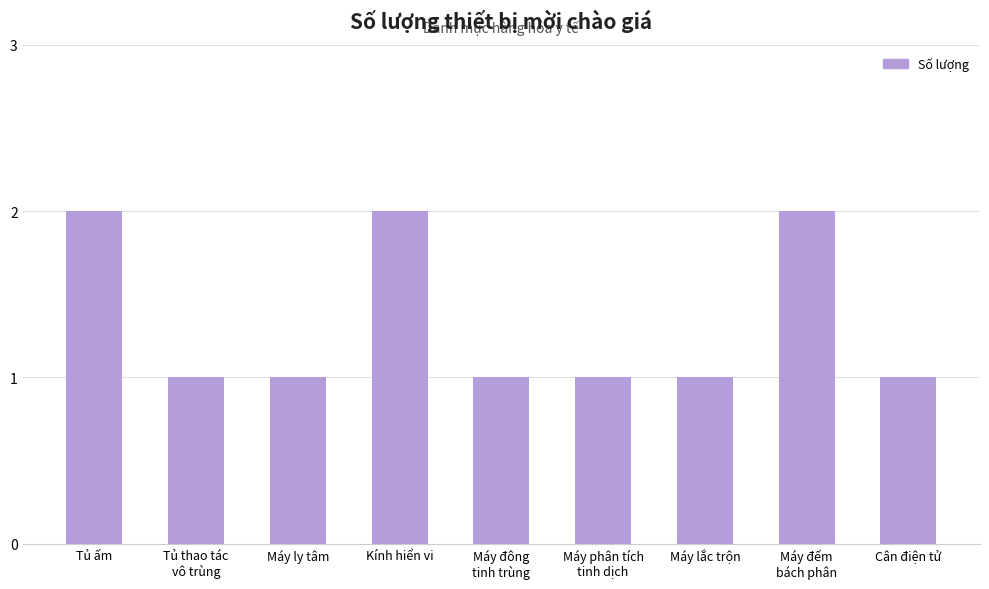

What position from the right is Máy ly tâm?

7